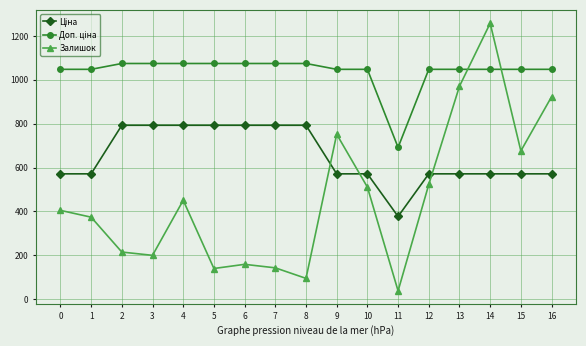

What is the greatest value displayed?

1258.0